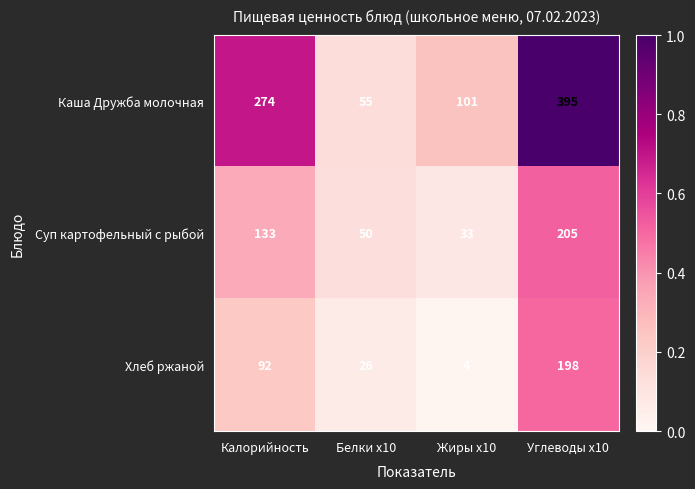

What is the minimum value for Суп картофельный с рыбой?

33